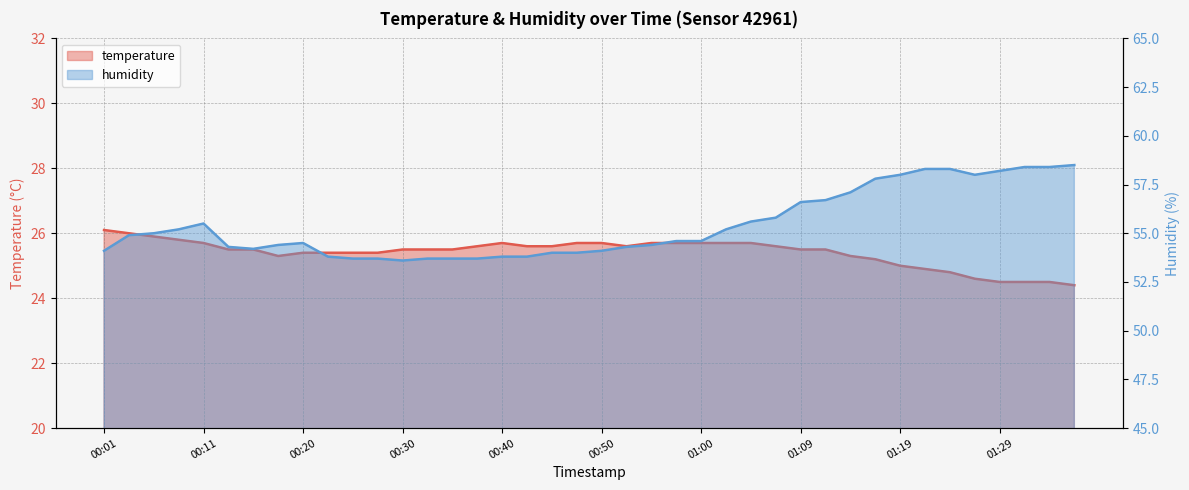

True or false: temperature has a value of 41.1 at 01:07.

False